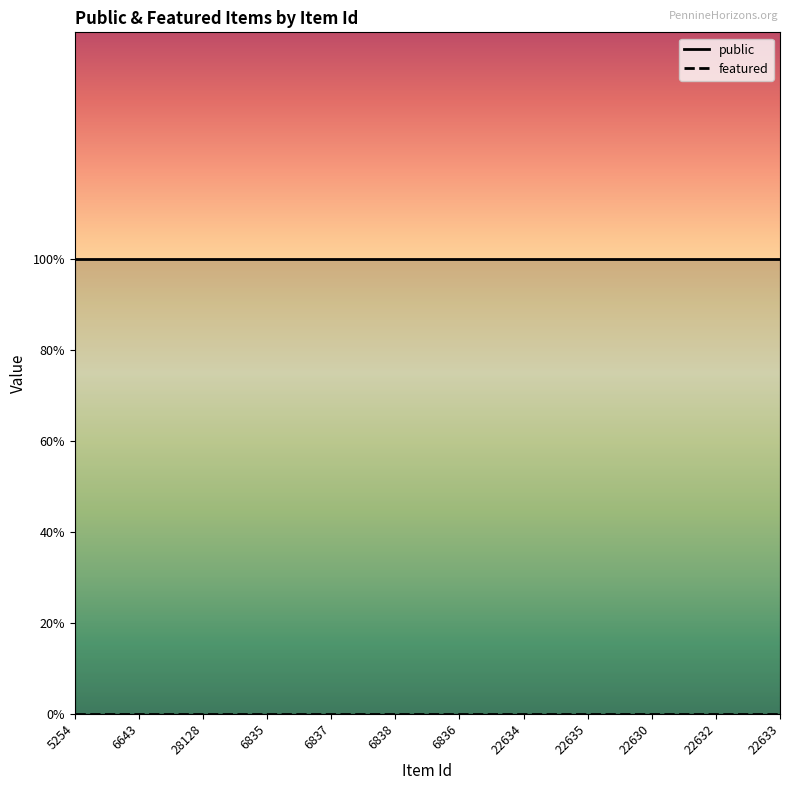

Between 22634 and 28128, which is larger?

22634